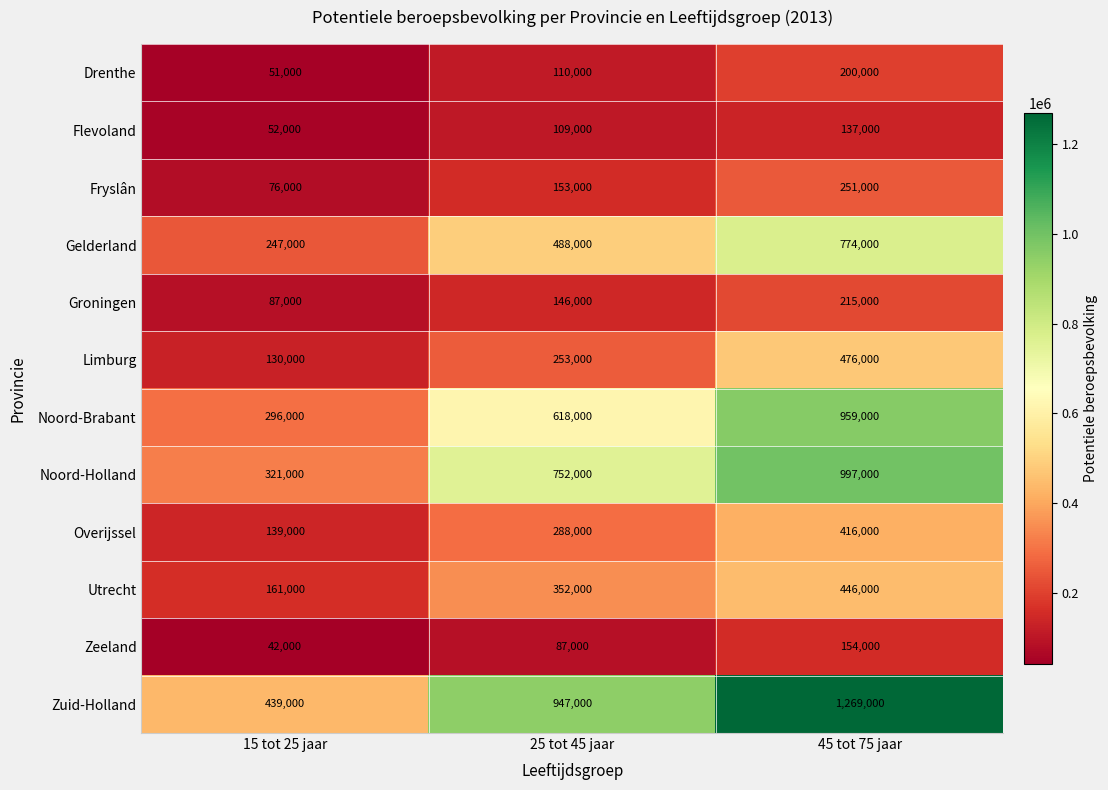

What is the total value across all series at 45 tot 75 jaar?

6294000